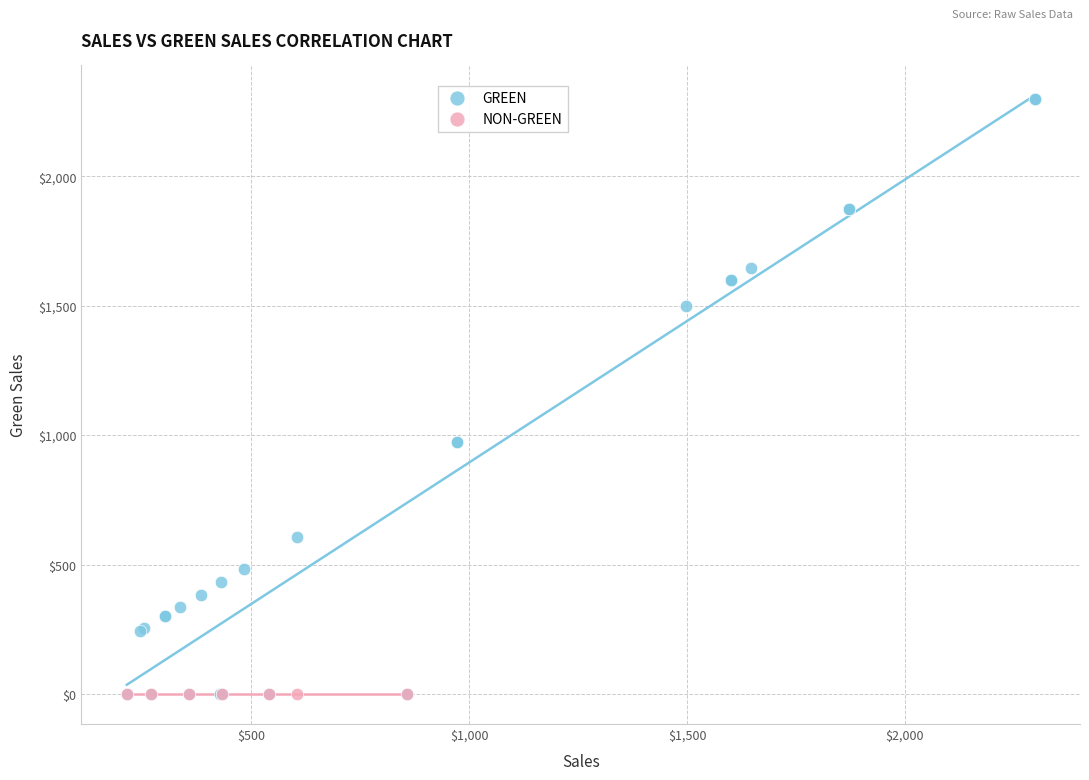

Which series reaches the maximum Y coordinate?

GREEN